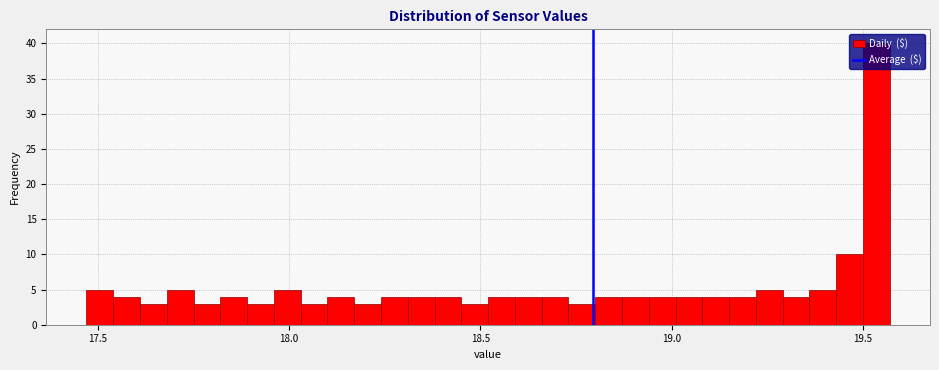

Around what value on the x-axis is the tallest bar? Give the approximate position of its centre, as read against the axis.

19.55